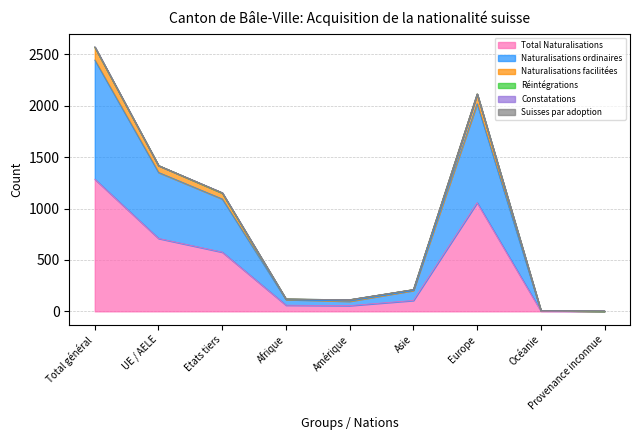

At which category does Naturalisations facilitées reach its first local valley?

Amérique